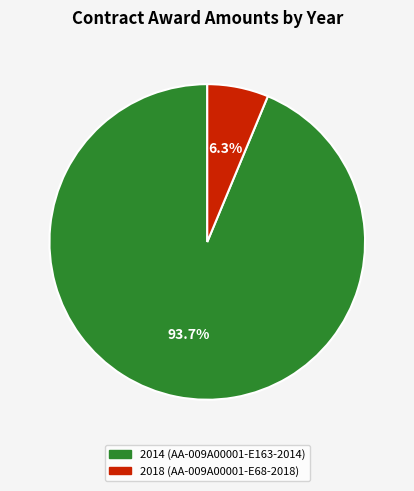

What percentage do 2014 (AA-009A00001-E163-2014) and 2018 (AA-009A00001-E68-2018) together represent?

100.0%